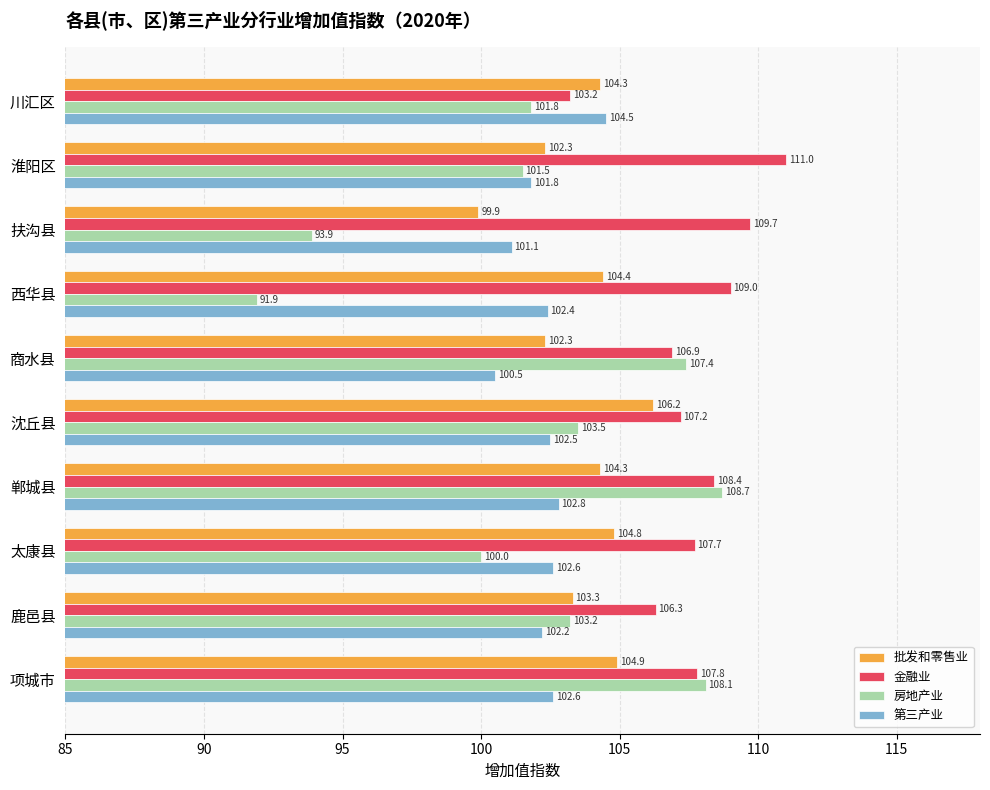

Which series has the largest total across all categories?

金融业